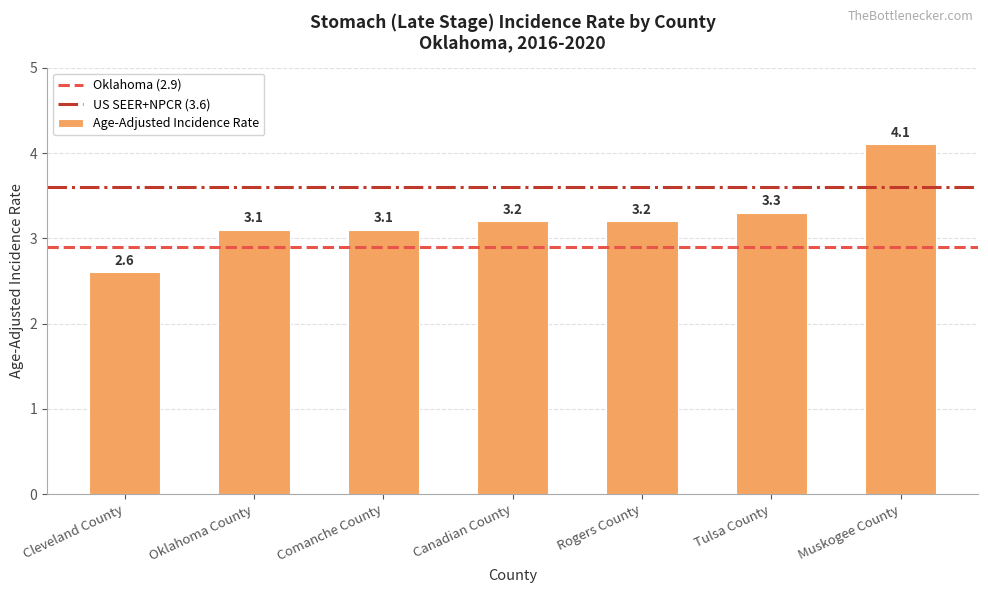

What is the sum of all values?

22.6